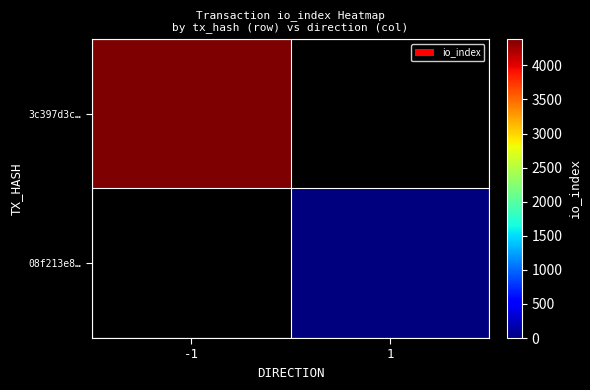

How many values in 3c397d3c… are above zero?

1